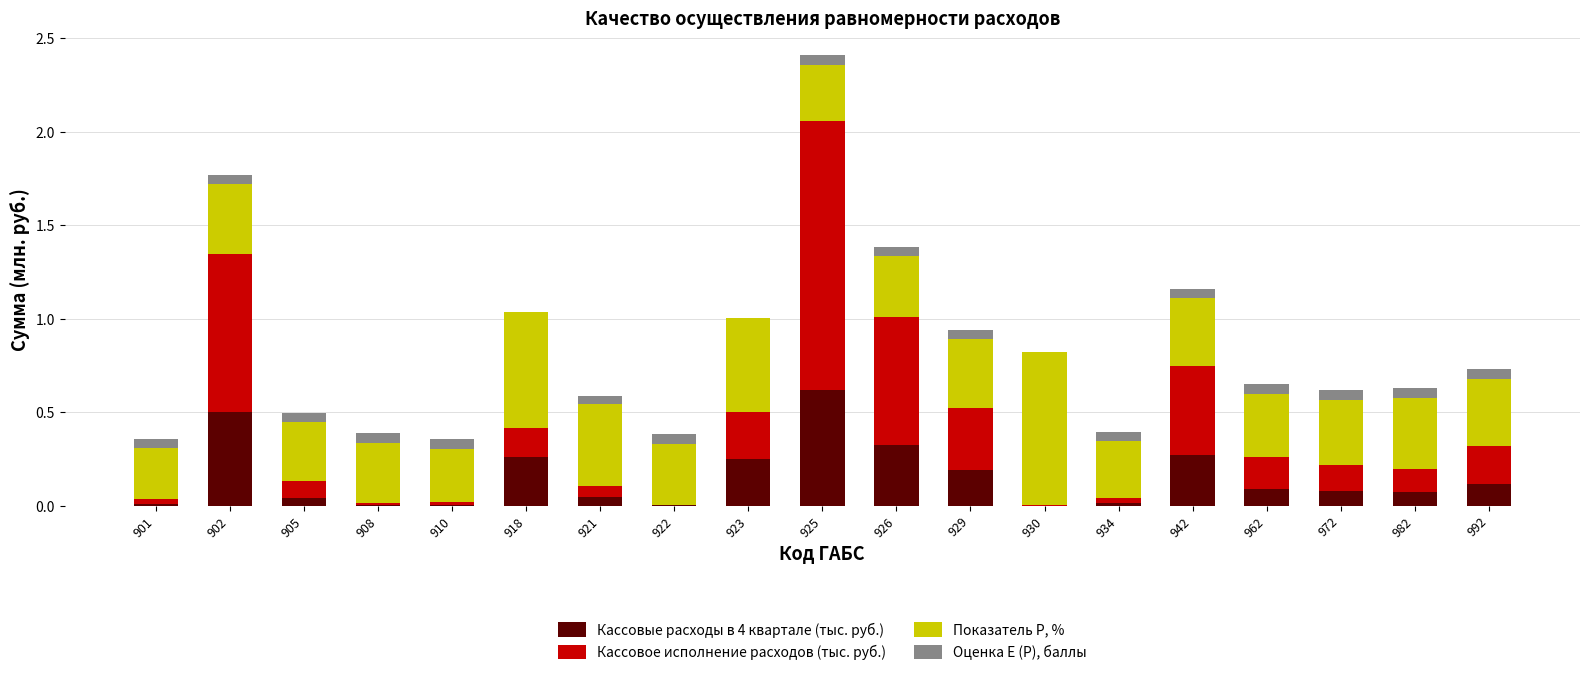

True or false: Кассовые расходы в 4 квартале (тыс. руб.) has a value of 0.0 at 908.

True